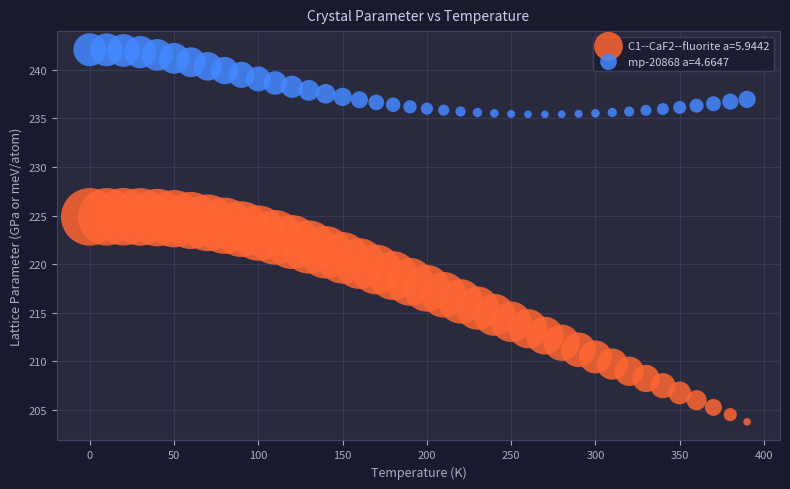

What are all the series names shown in the legend?

C1--CaF2--fluorite a=5.9442, mp-20868 a=4.6647